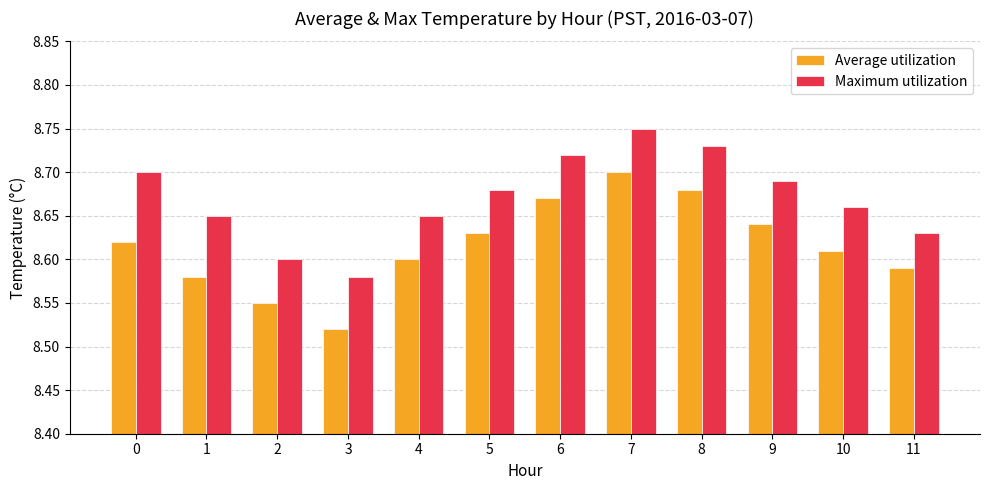

The value of Average utilization at 5 is 4.2. True or false?

False